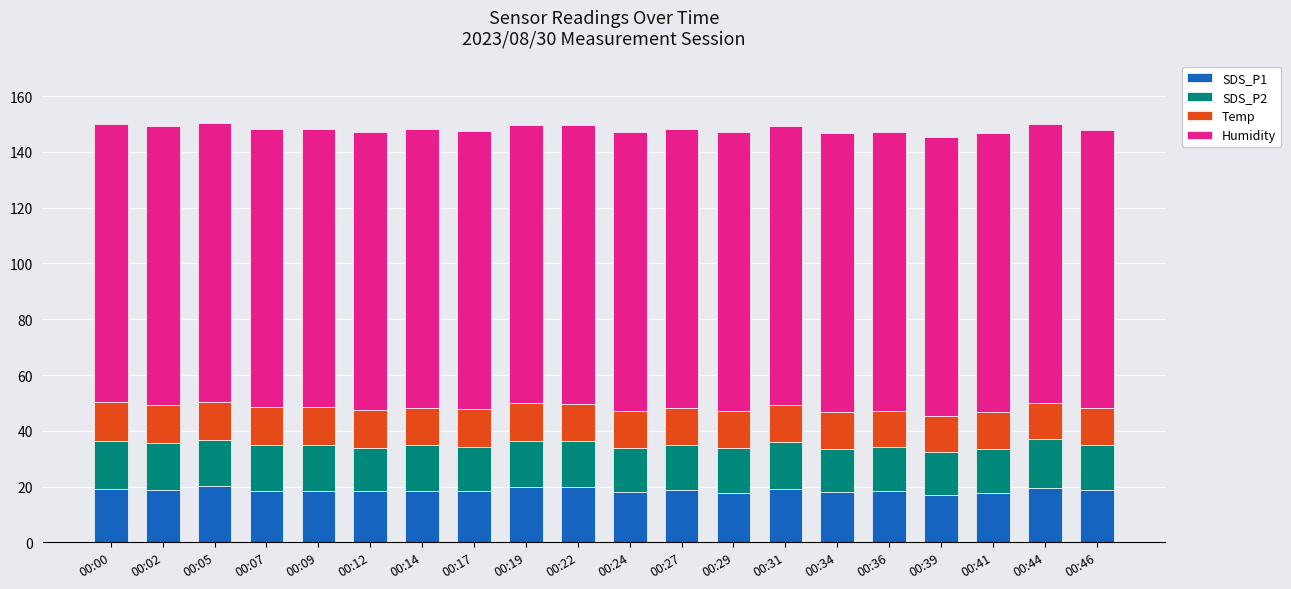

The SDS_P1 series shows 18.6 at 00:27. True or false?

True